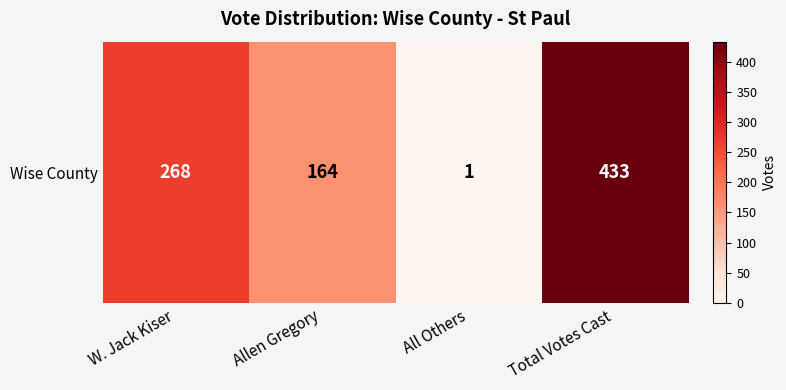

At which category does the chart reach its peak across all series?

Total Votes Cast